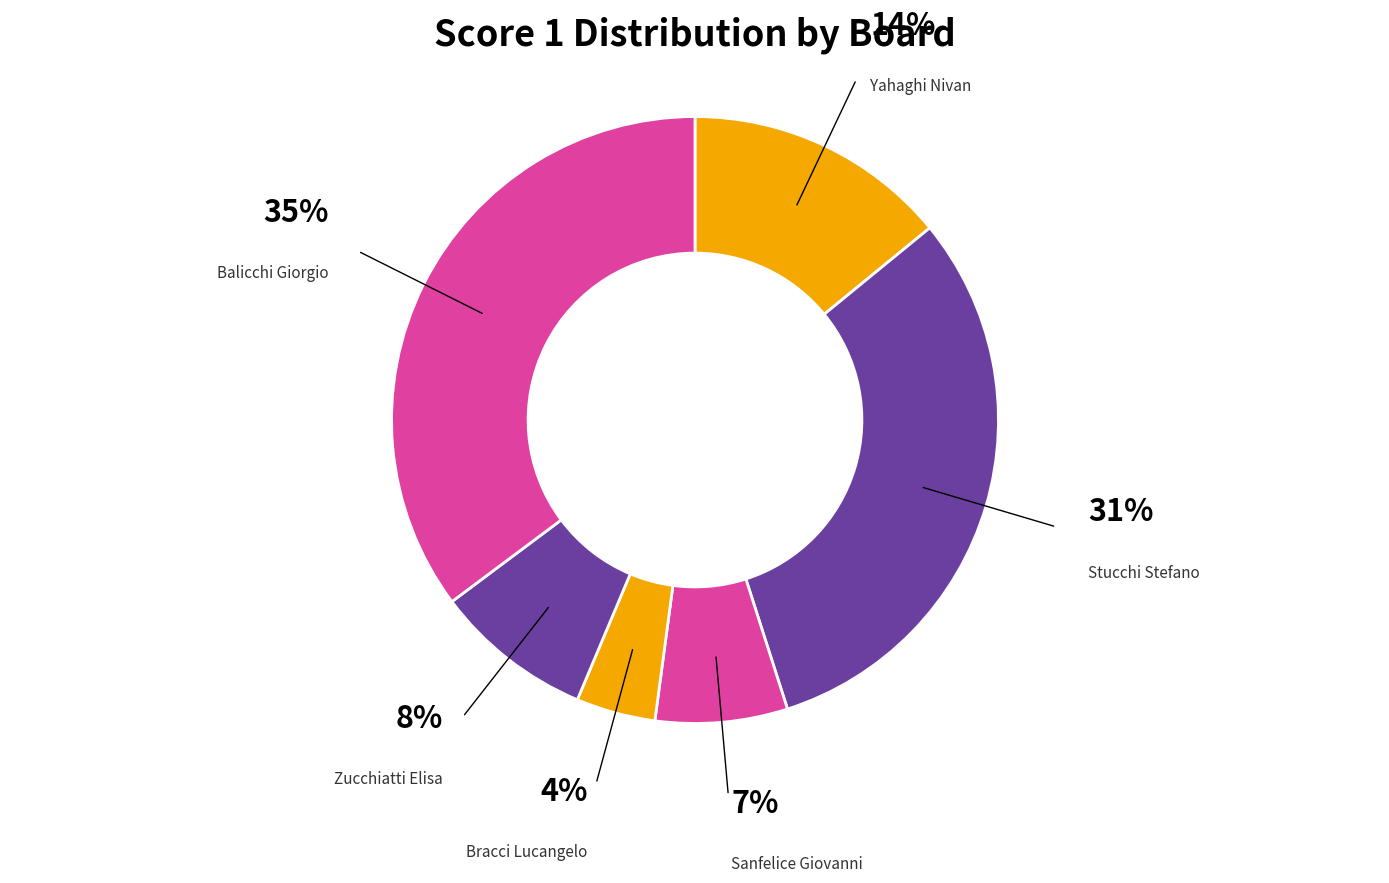

How many segments does this pie chart have?

6